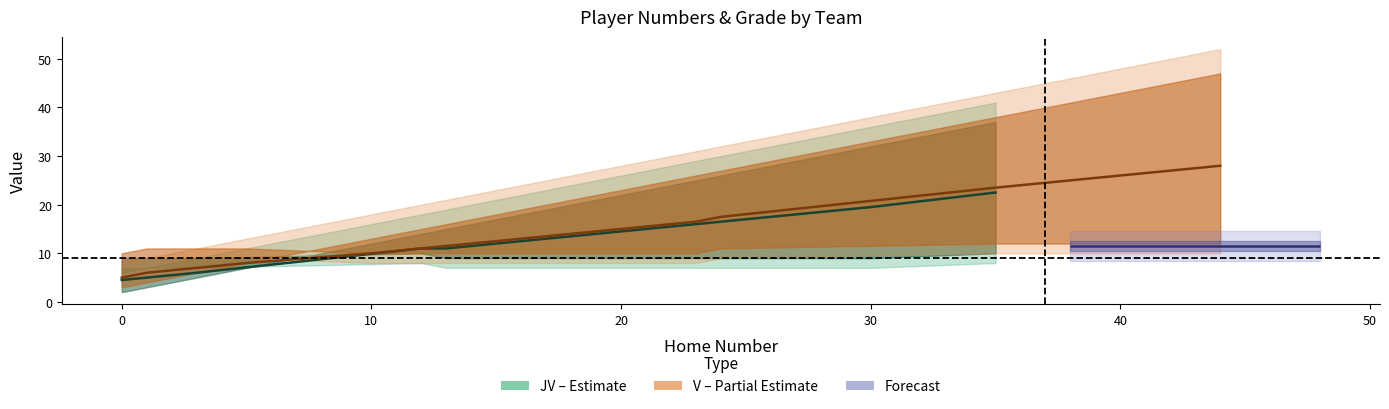

What is the difference between the second highest and minimum values in the Grade series?

3